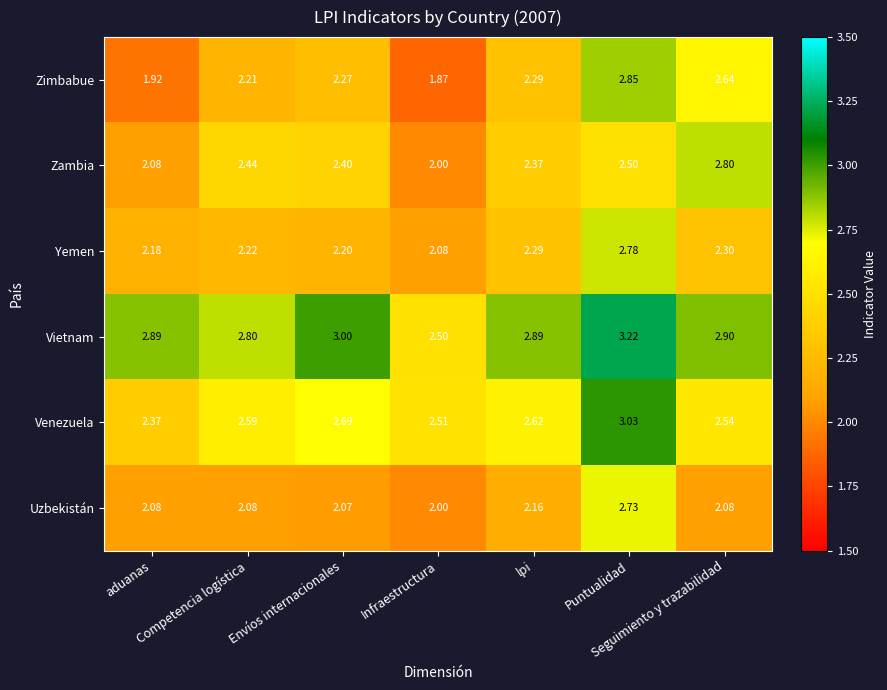

Which series has the widest spread of values?

Zimbabue